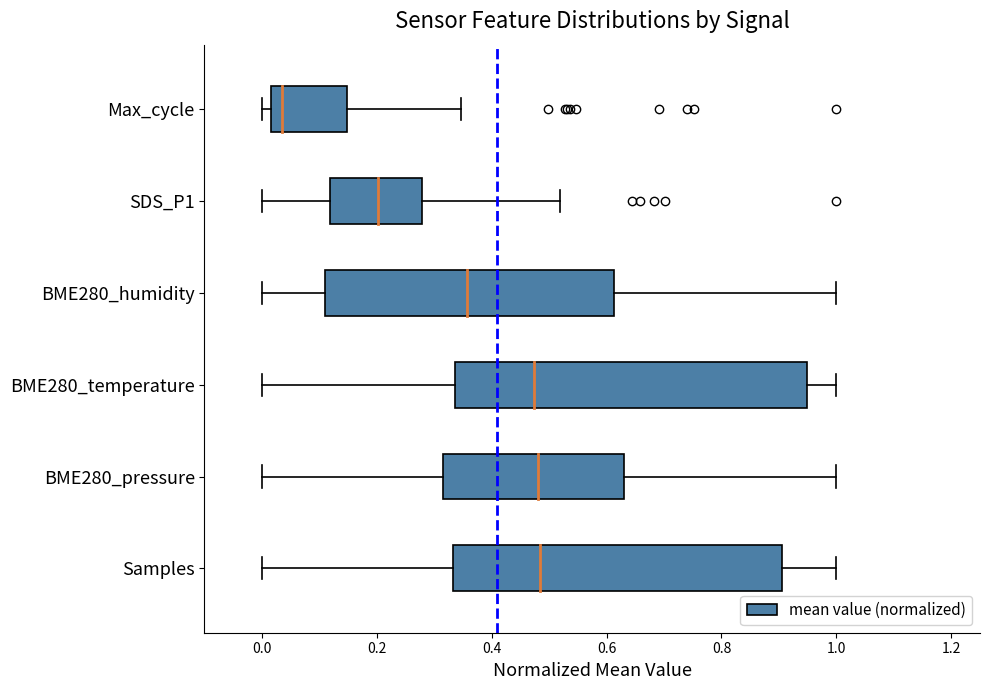

What is the greatest value displayed?

1